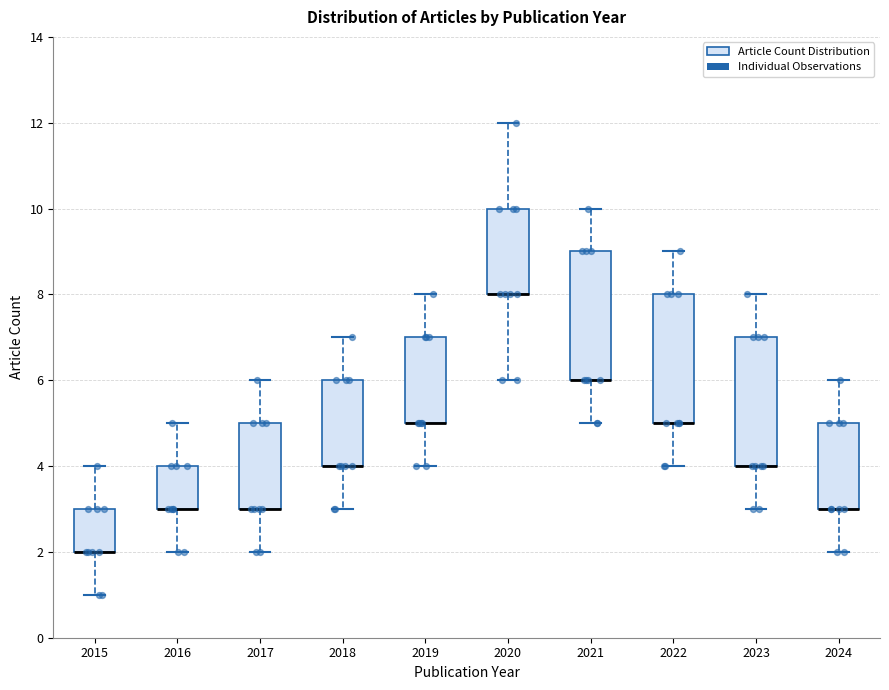

Reading left to right, read every box against the y-axis: the position of its median line, the range the box covers, and the ends of its whiskers. The values are not printed on the chart, so give them approximately, as read against the axis.

2015: median 2 (drawn on the box's lower edge), box 2 to 3, whiskers 1 to 4
2016: median 3 (drawn on the box's lower edge), box 3 to 4, whiskers 2 to 5
2017: median 3 (drawn on the box's lower edge), box 3 to 5, whiskers 2 to 6
2018: median 4 (drawn on the box's lower edge), box 4 to 6, whiskers 3 to 7
2019: median 5 (drawn on the box's lower edge), box 5 to 7, whiskers 4 to 8
2020: median 8 (drawn on the box's lower edge), box 8 to 10, whiskers 6 to 12
2021: median 6 (drawn on the box's lower edge), box 6 to 9, whiskers 5 to 10
2022: median 5 (drawn on the box's lower edge), box 5 to 8, whiskers 4 to 9
2023: median 4 (drawn on the box's lower edge), box 4 to 7, whiskers 3 to 8
2024: median 3 (drawn on the box's lower edge), box 3 to 5, whiskers 2 to 6